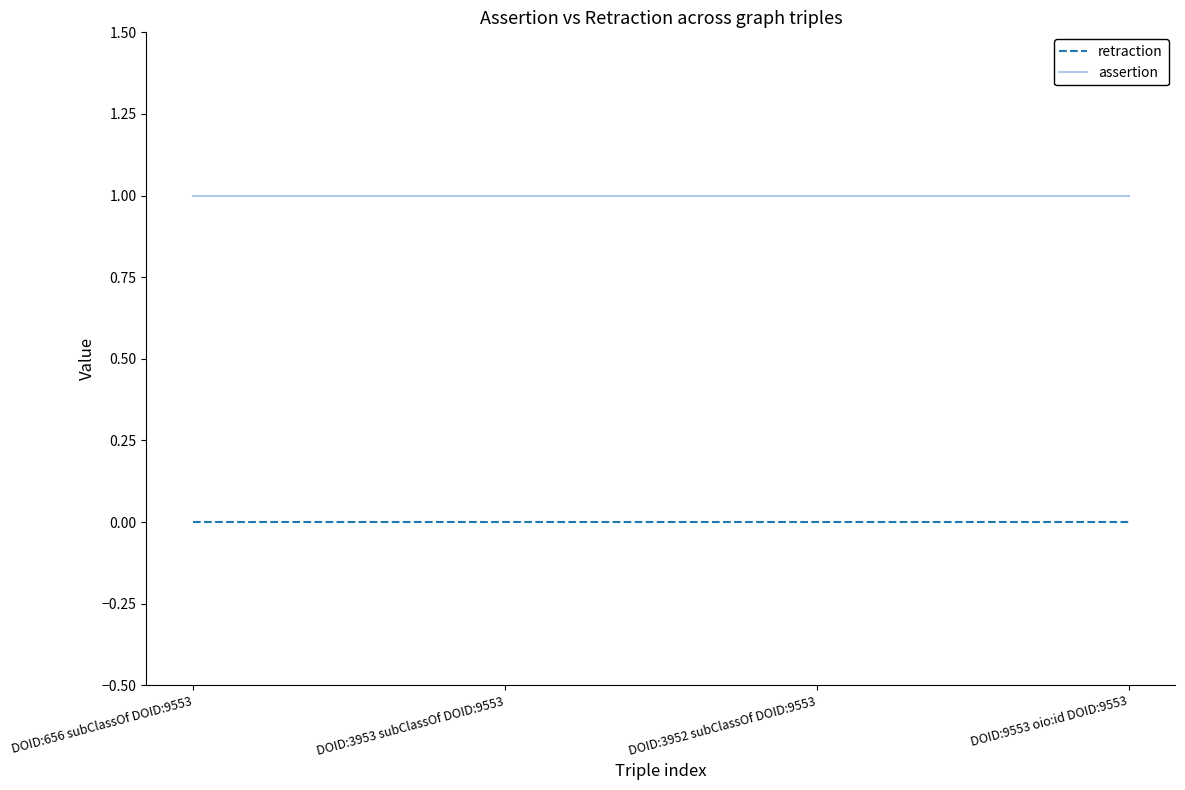

What is the difference between the highest and lowest values at DOID:3953 subClassOf DOID:9553?

1